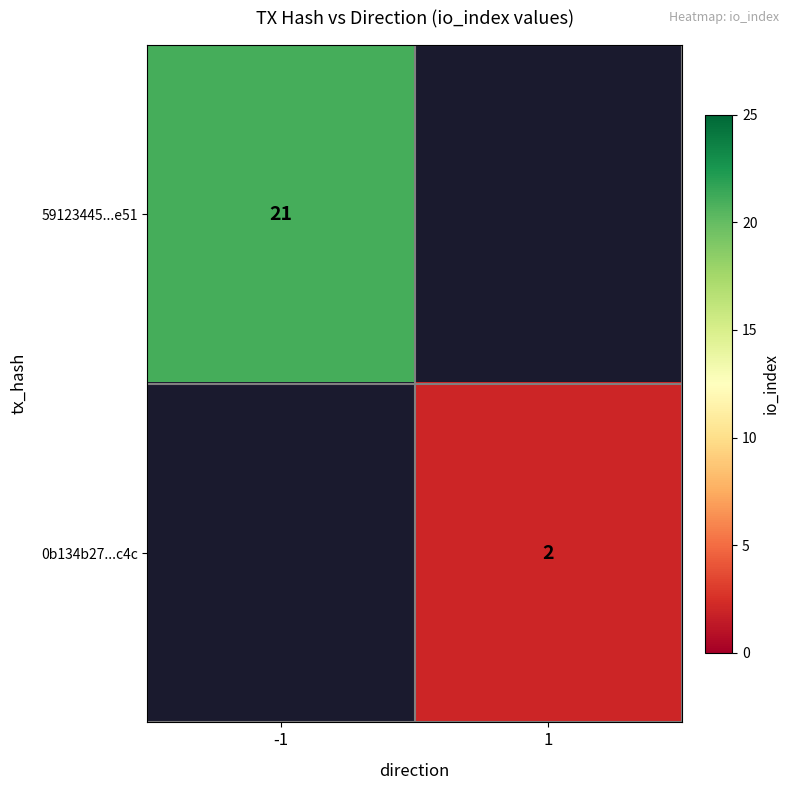

The value of 0b134b27...c4c at 1 is 3. True or false?

False